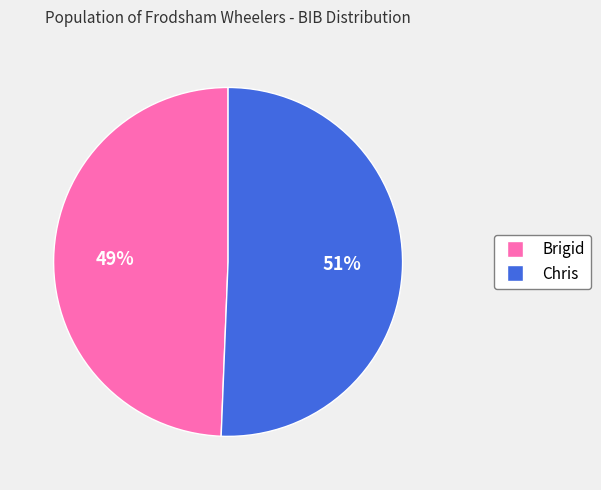

Rank the categories by value from highest to lowest.

Chris, Brigid